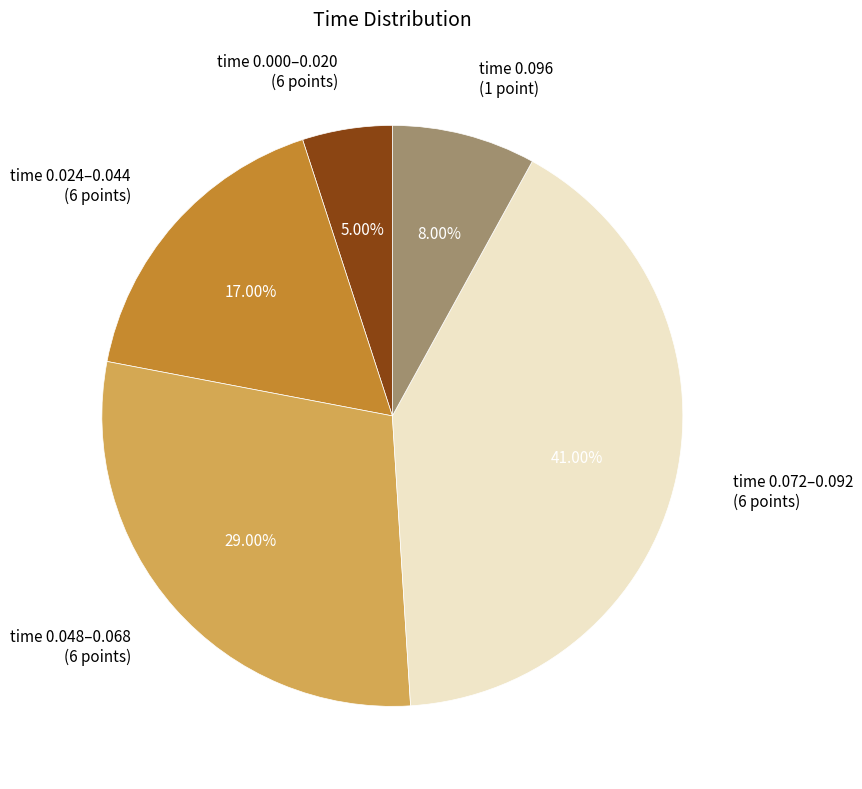

Count the number of slices in the pie.

5